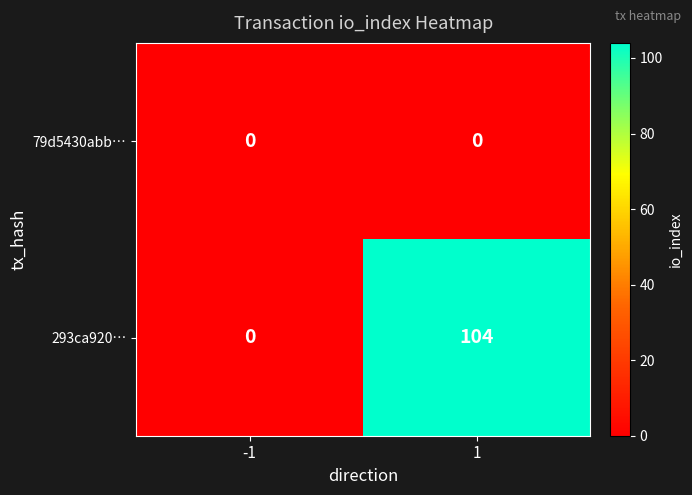

Reading left to right, transcribe all the data shown in this chart.

79d5430abb…: -1=0	1=0
293ca920…: -1=0	1=104